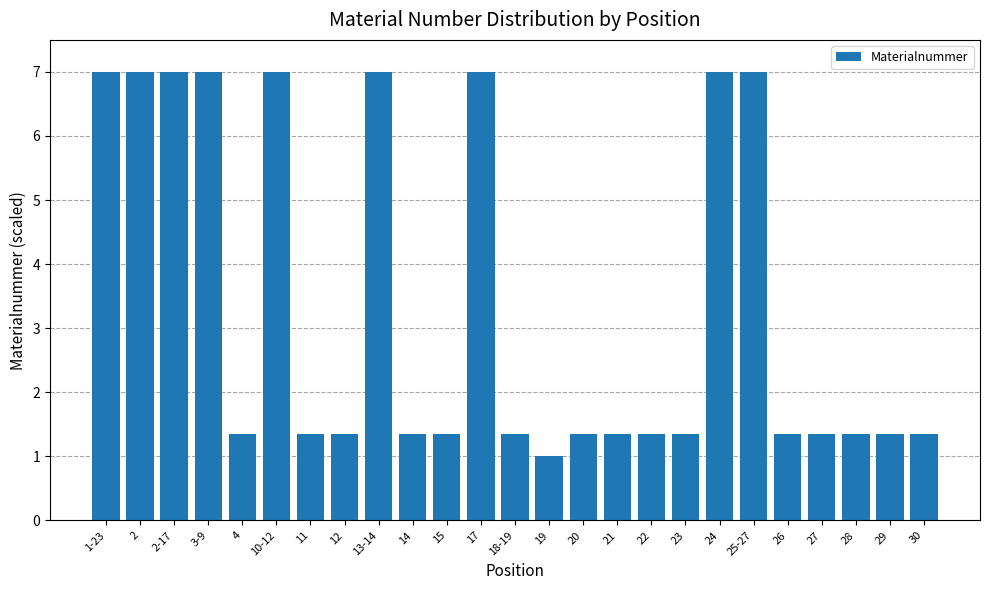

What is the ratio of the value at 25-27 to the value at 21?

5.2